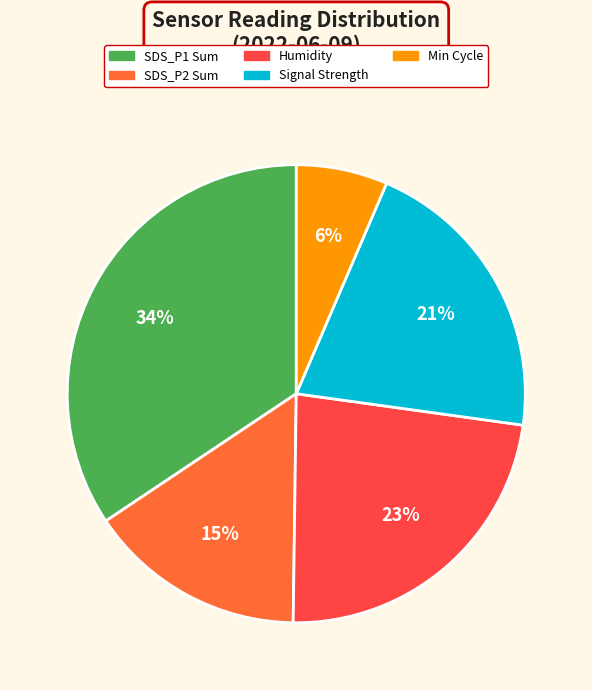

To the nearest percent, what is the average slice percentage?

20%